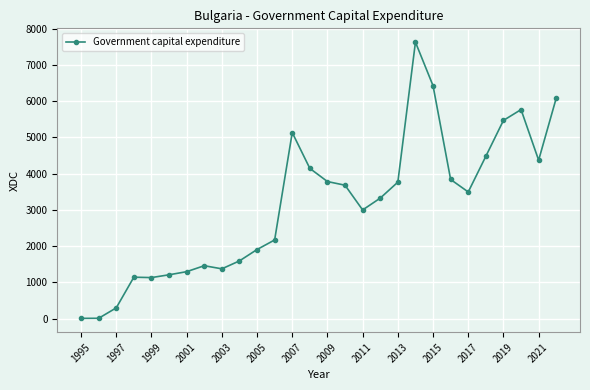

How many data points are above 3494?

14